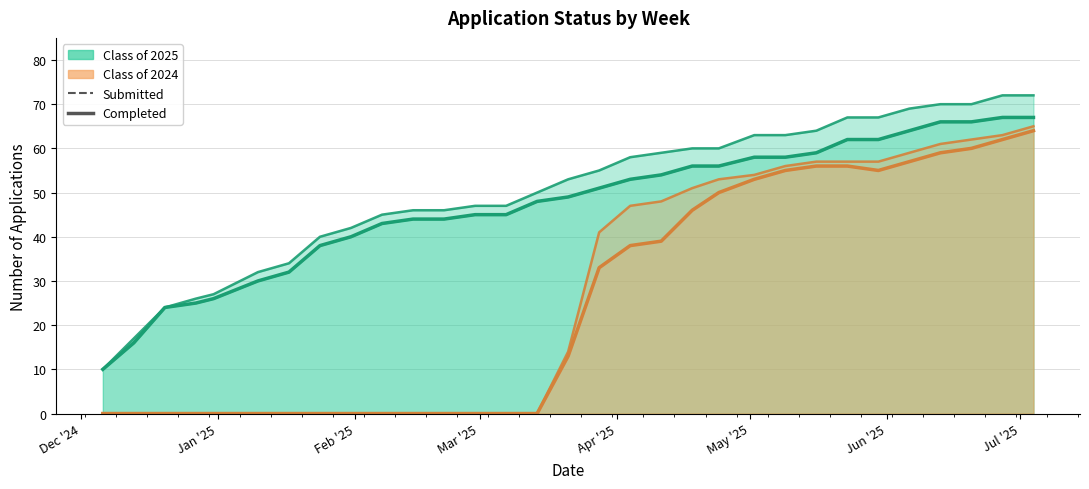

Which category has the lowest value in the 2024 Completed series?

12/06/2024